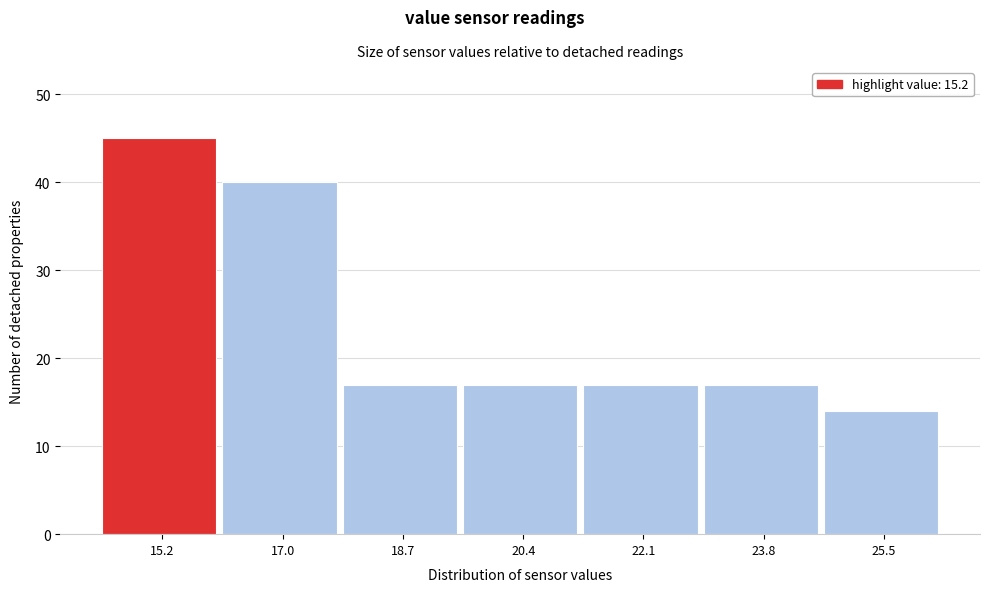

Over which range of the x-axis is the bar tallest?

14.4 to 16.1